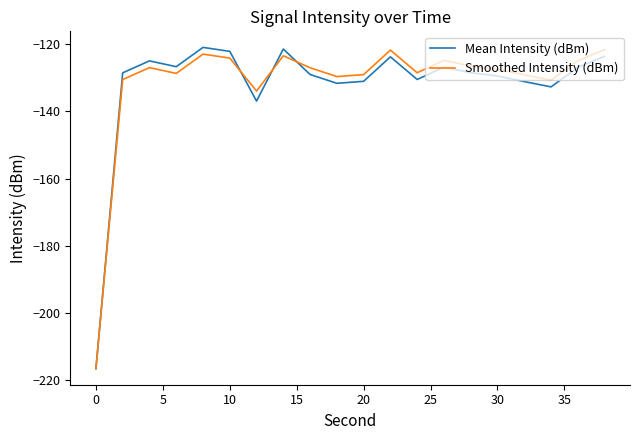

What is the highest value of the Mean Intensity (dBm) series?

-121.0